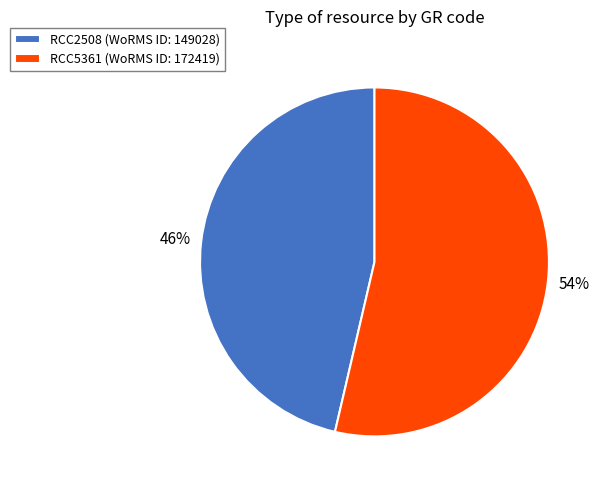

Do RCC5361 (WoRMS ID: 172419) and RCC2508 (WoRMS ID: 149028) together represent more than half of the pie?

Yes